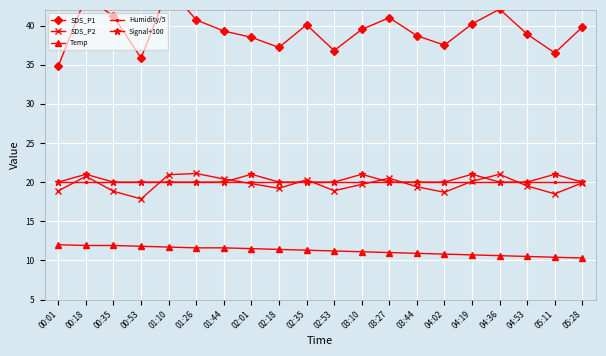

What is the spread (max minus min) of values at 01:10?

33.1